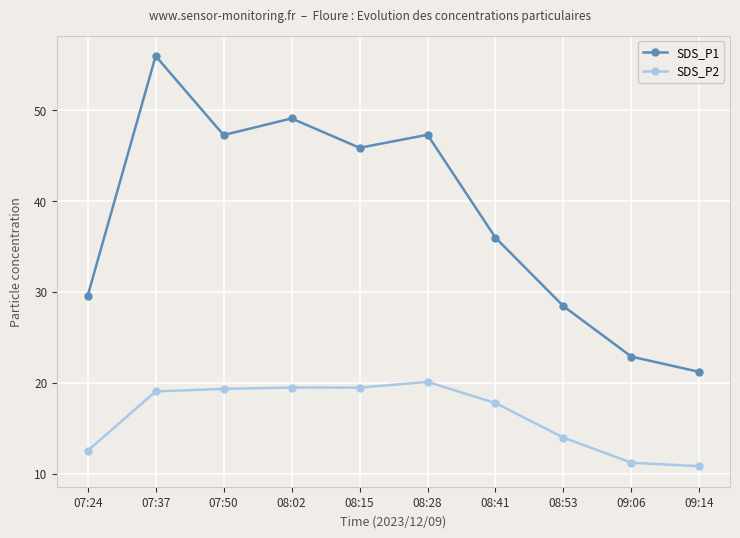

How many interior local valleys does the SDS_P1 series have?

2